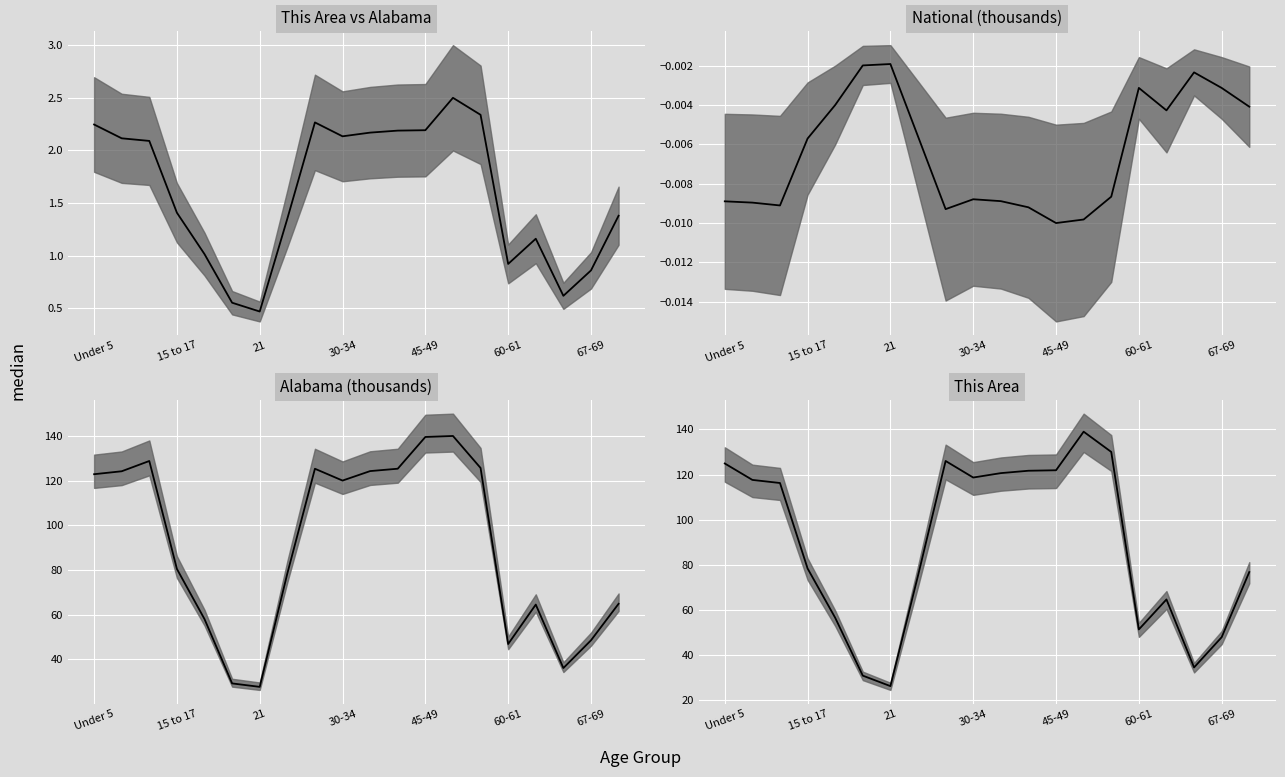

What position from the left is 8?

9